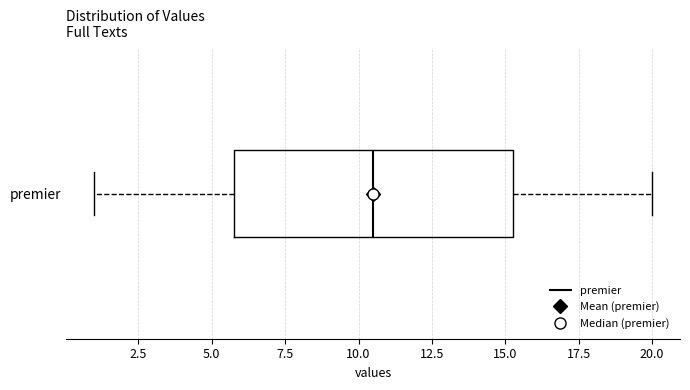

Read this box plot against the x-axis: the position of the median line, the range covered by the box, and the ends of both whiskers. The values are not printed on the chart, so give them approximately, as read against the axis.

median 10.5, box 6.0 to 15.5, whiskers 1.0 to 20.0